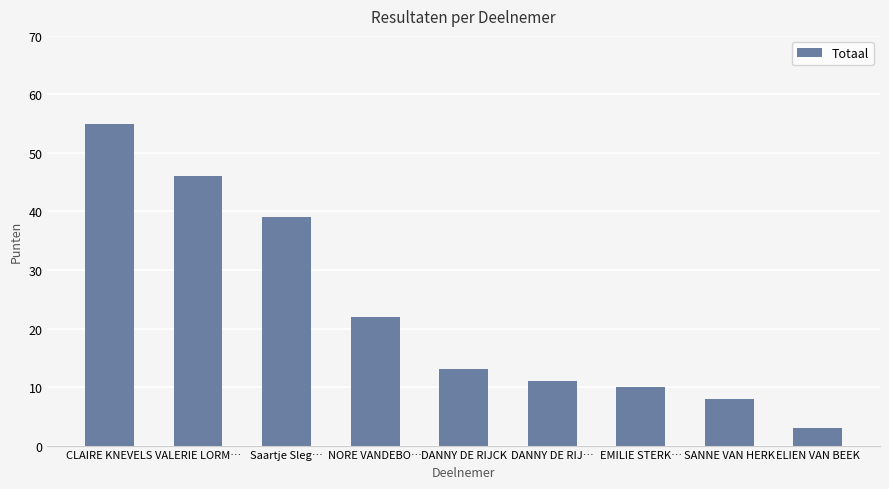

What is the smallest value displayed?

3